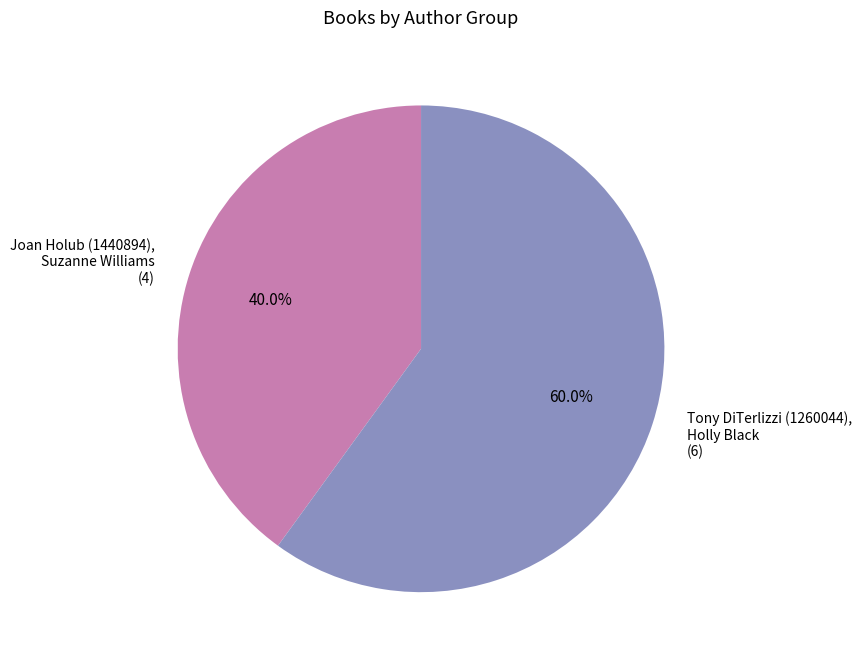

Is the sum of Joan Holub (1440894), Suzanne Williams and Tony DiTerlizzi (1260044), Holly Black greater than half?

Yes